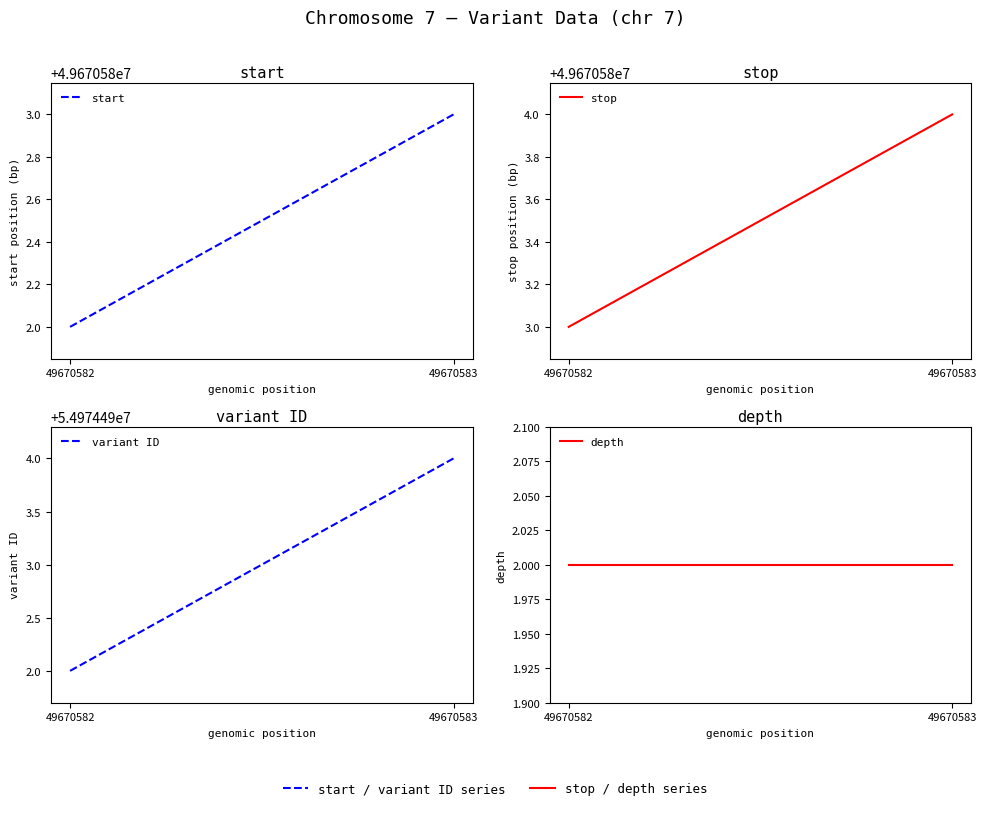

What is the average value of the variant ID series?

54974493